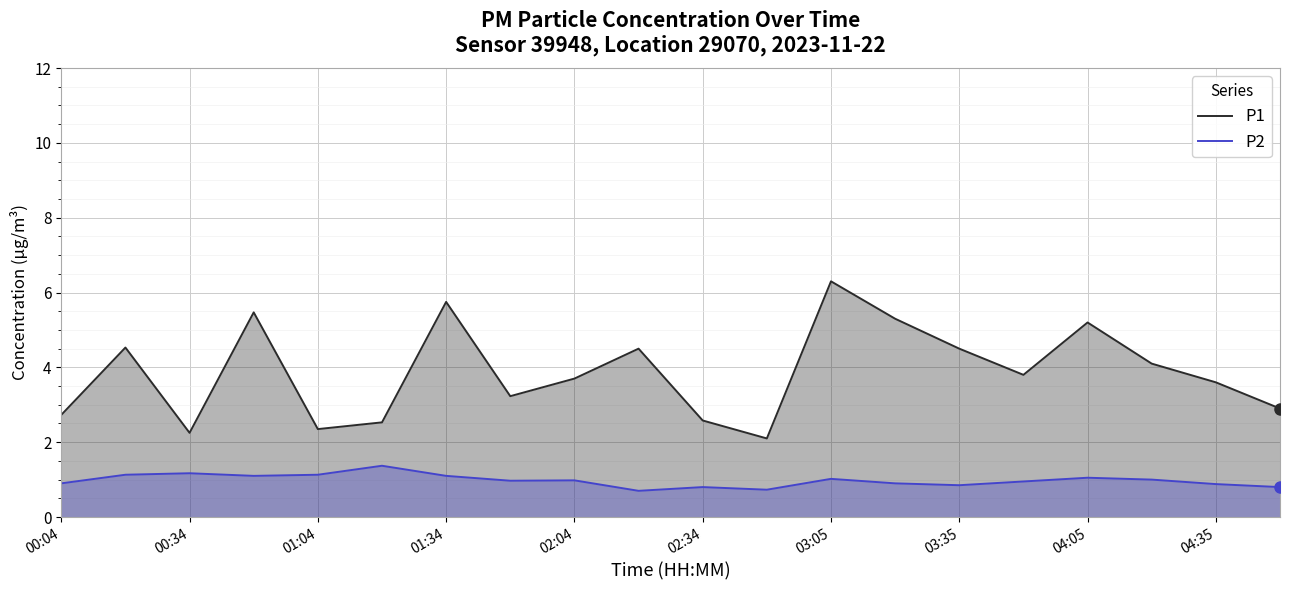

True or false: P1 has more than 1 interior local peaks.

True